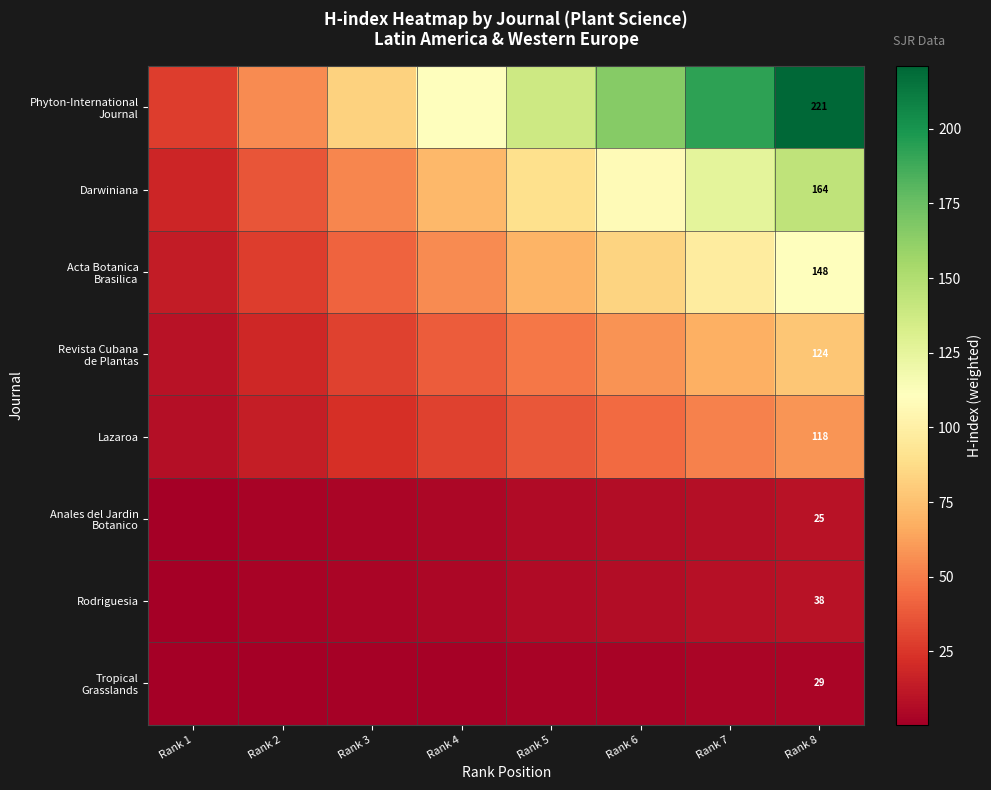

What is the total value across all series at Rank 3?

237.9